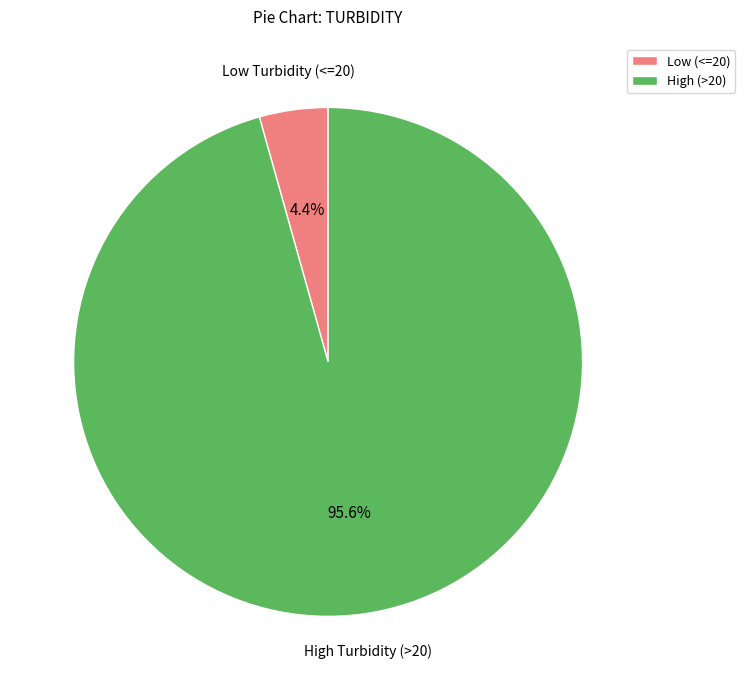

Which category accounts for the majority?

High (>20)